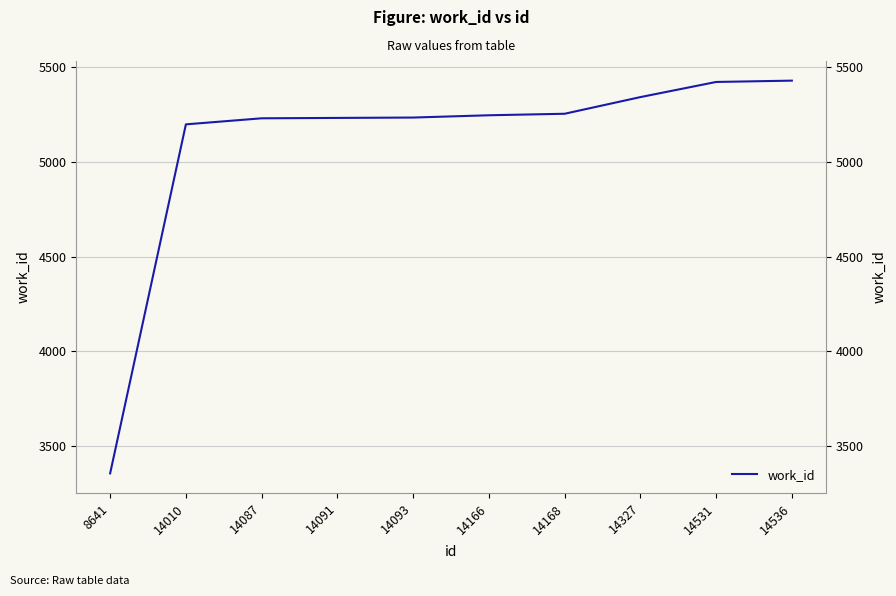

What is the sum of all values?

50951